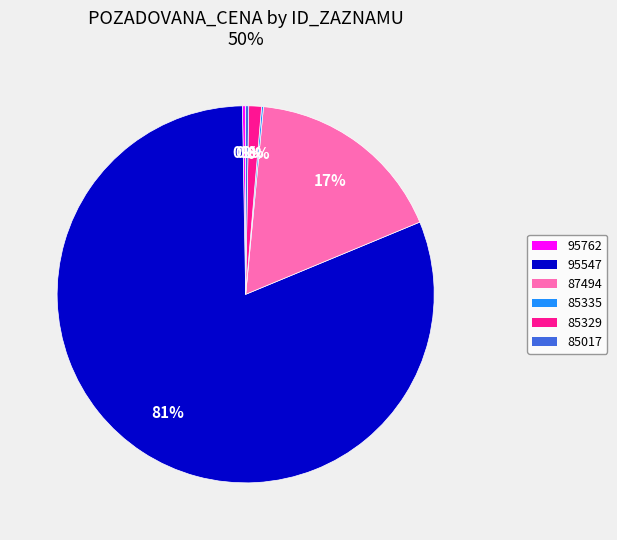

True or false: 95547 accounts for 67% of the total.

False